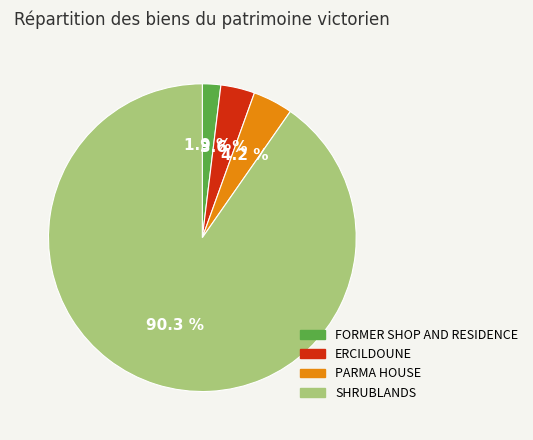

What portion of the pie excludes PARMA HOUSE?

95.8%